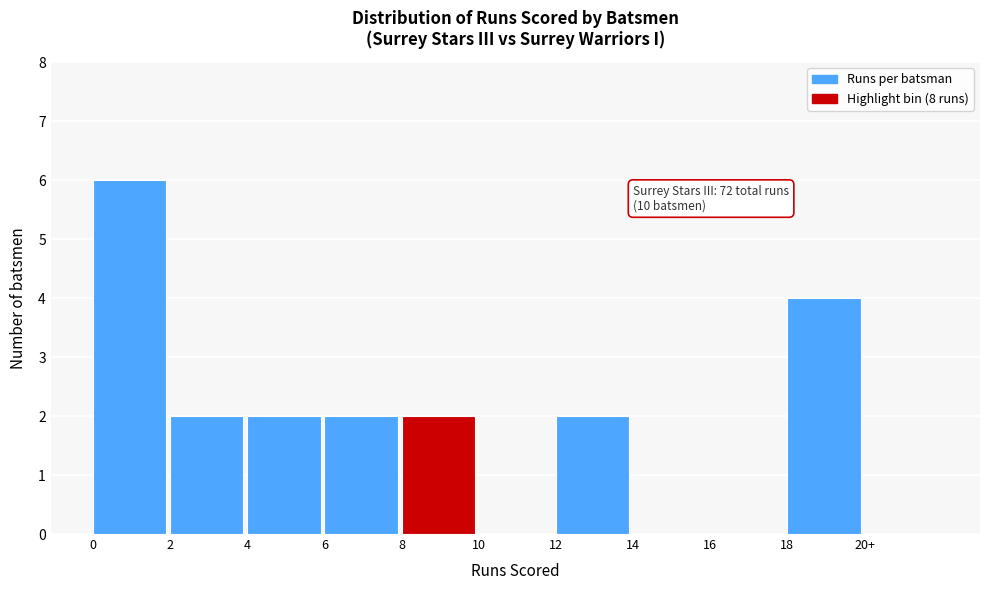

Reading left to right, list all the values displayed in this chart.

0=6	2=2	4=2	6=2	8=2	10=0	12=2	14=0	16=0	18=4	20+=0